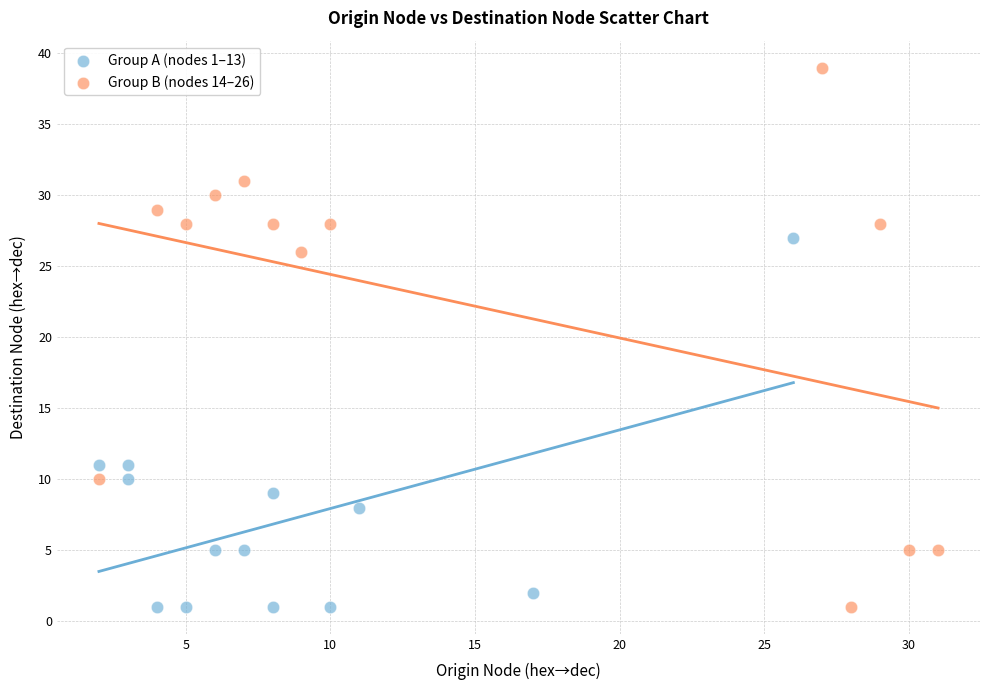

Which series contains the highest Y value?

Group B (nodes 14–26)